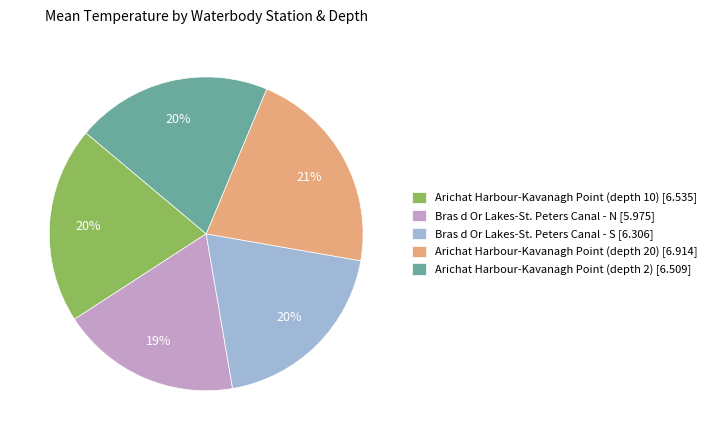

Between Bras d Or Lakes-St. Peters Canal - N [5.975] and Arichat Harbour-Kavanagh Point (depth 2) [6.509], which is larger?

Arichat Harbour-Kavanagh Point (depth 2) [6.509]